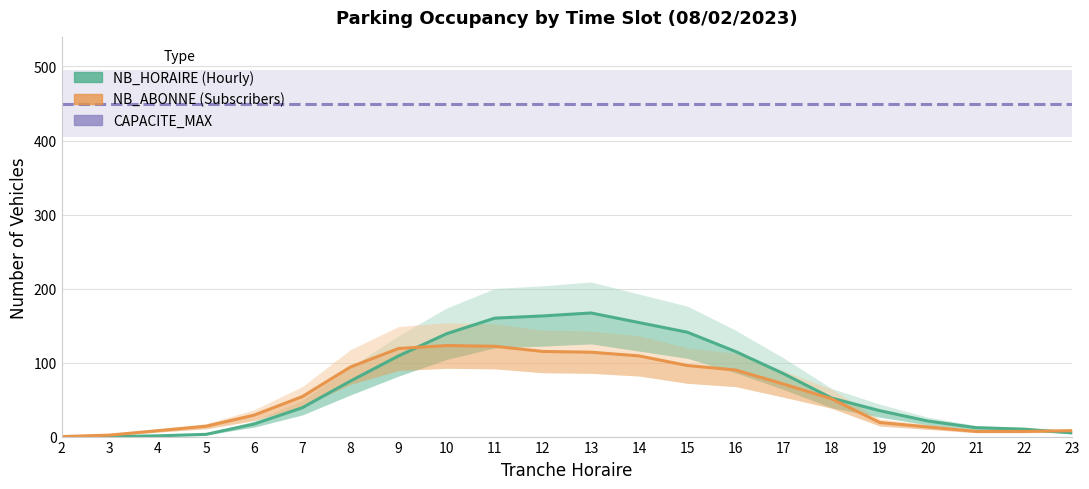

True or false: NB_HORAIRE and CAPACITE_MAX cross at least once.

False